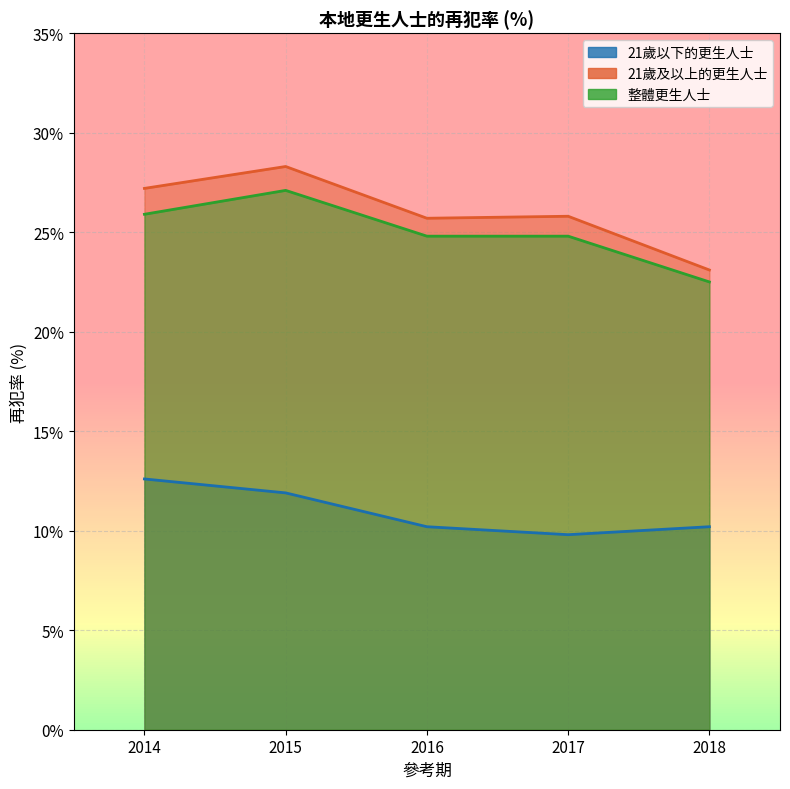

What is the minimum value shown in the chart?

9.8